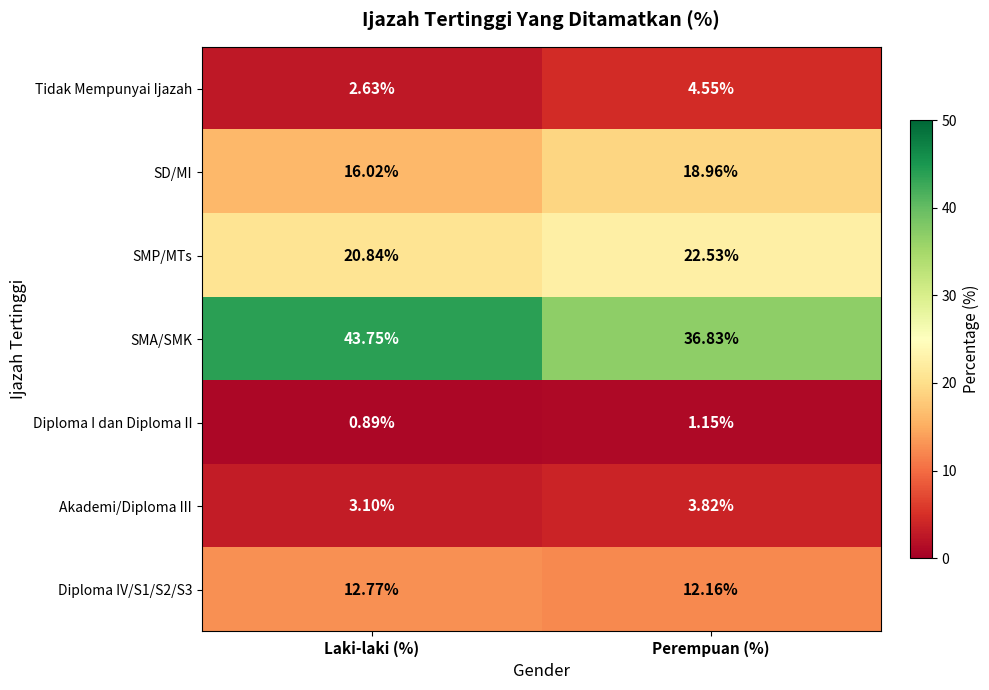

At how many categories does at least one series exceed 35?

2